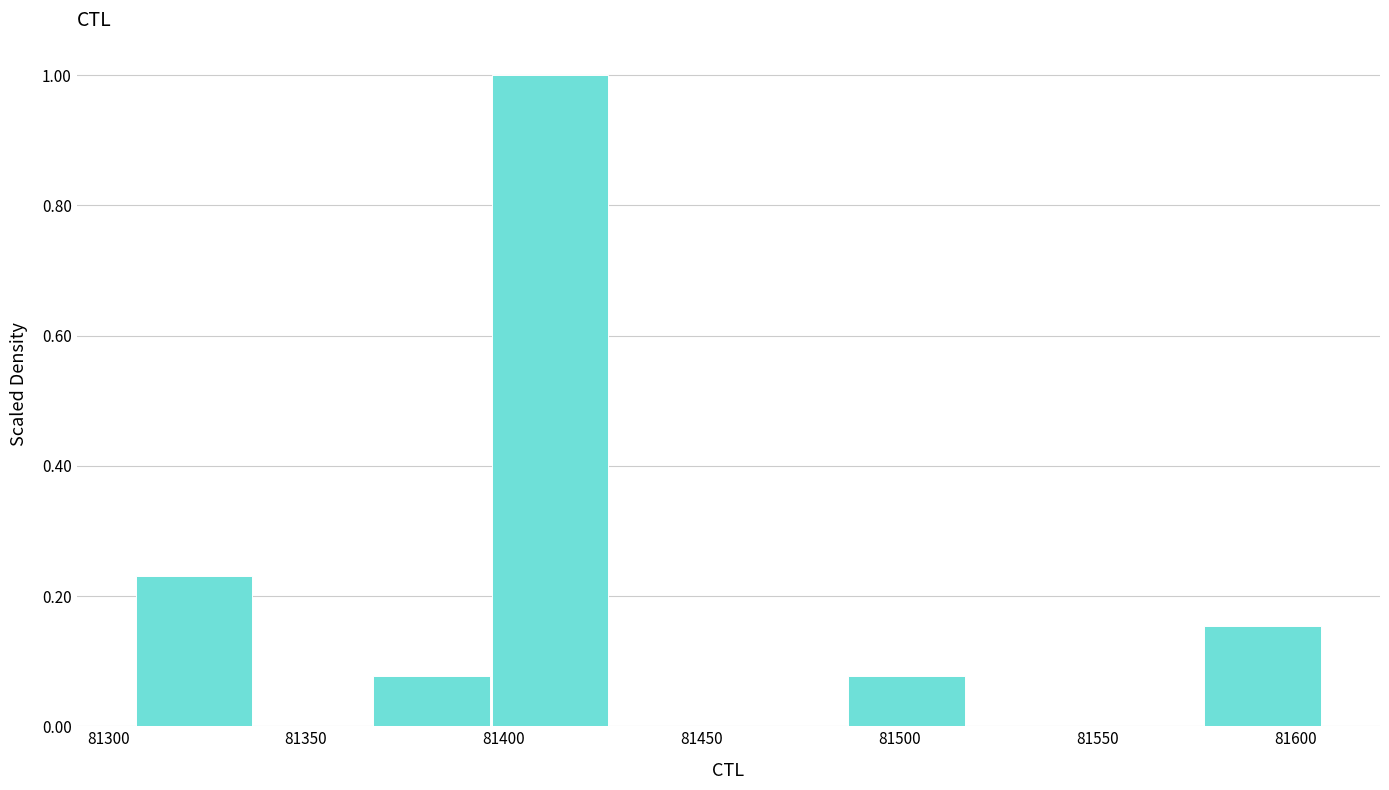

Reading left to right, list every bar in this chart as the range it spans on the x-axis followed by its height. Neither the bar edges nor the heights are printed on the chart, so give them approximately, as read against the axes.

81307 to 81337: 0.24
81337 to 81367: 0
81367 to 81397: 0.08
81397 to 81427: 1.00
81427 to 81457: 0
81457 to 81487: 0
81487 to 81517: 0.08
81517 to 81547: 0
81547 to 81577: 0
81577 to 81607: 0.16